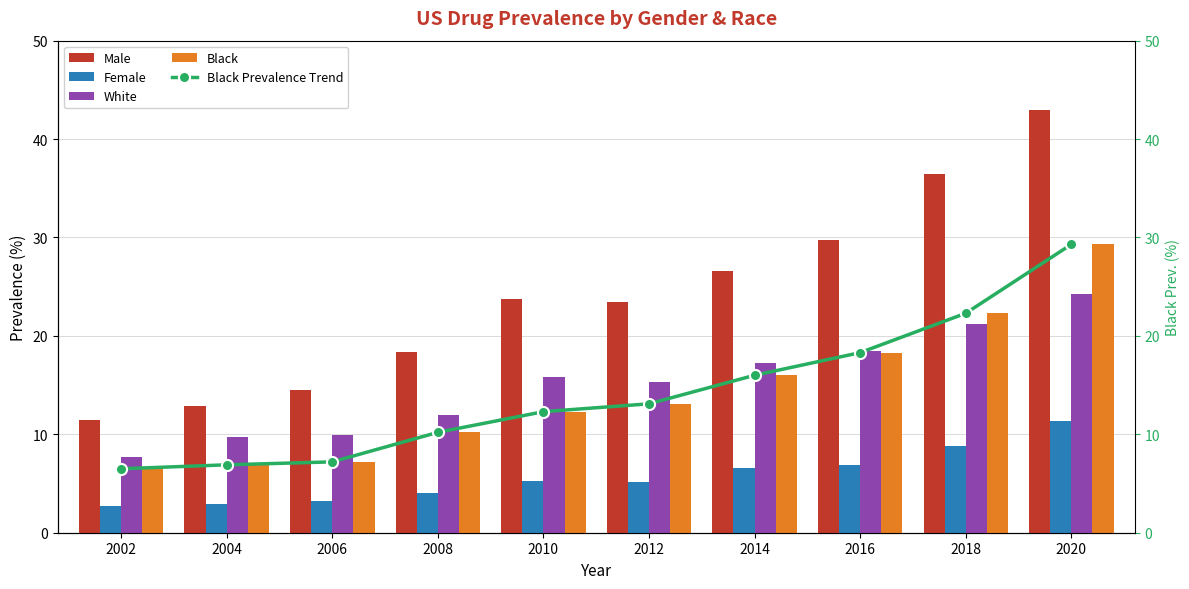

What is the difference between the maximum and second lowest values in the Black series?

22.4